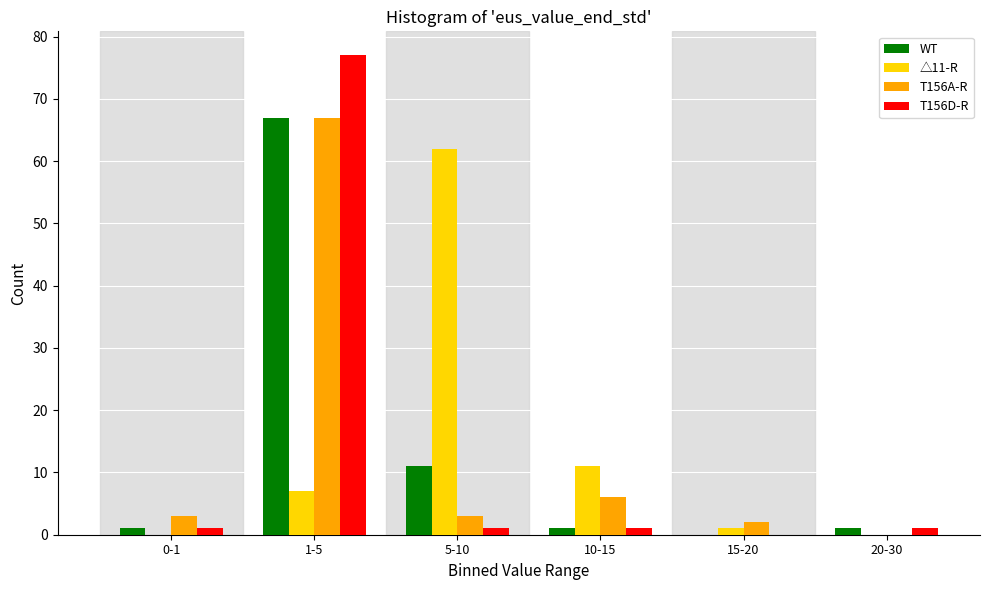

Reading left to right, what are all the values shown in this chart?

WT: 0-1=1	1-5=67	5-10=11	10-15=1	15-20=0	20-30=1
△11-R: 0-1=0	1-5=7	5-10=62	10-15=11	15-20=1	20-30=0
T156A-R: 0-1=3	1-5=67	5-10=3	10-15=6	15-20=2	20-30=0
T156D-R: 0-1=1	1-5=77	5-10=1	10-15=1	15-20=0	20-30=1